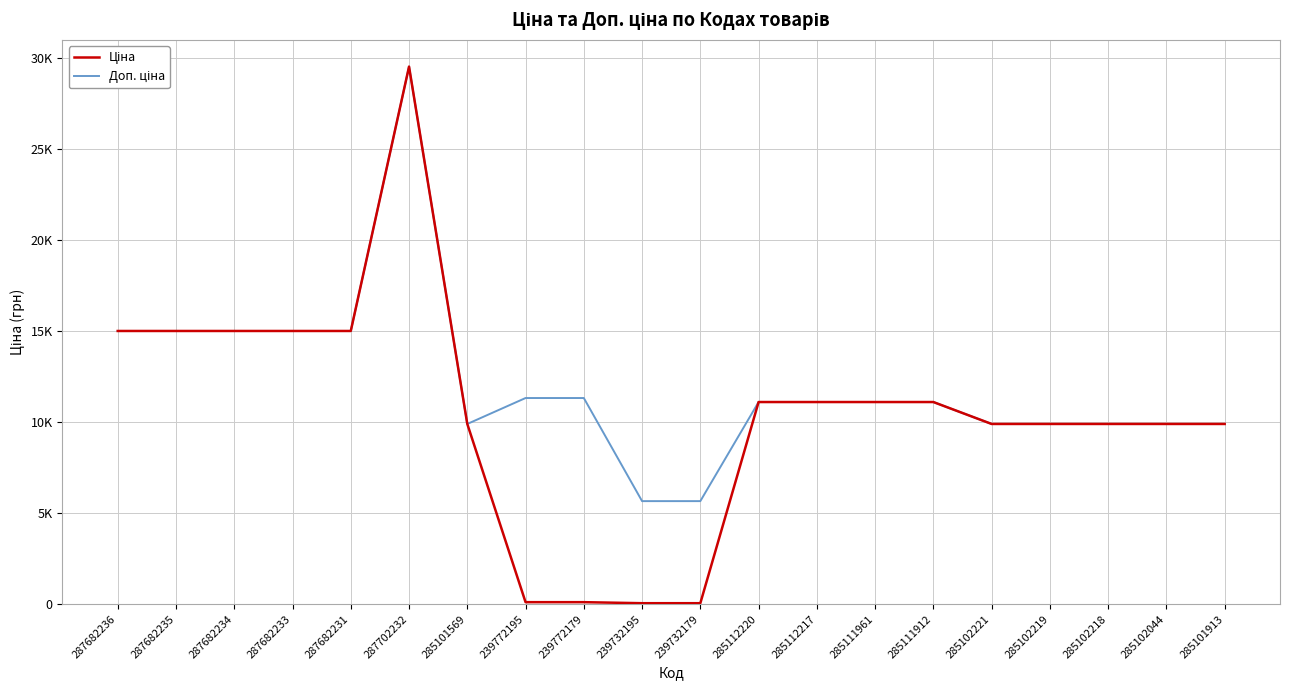

Rank the series by their average value, from lowest to highest.

Ціна, Доп. ціна